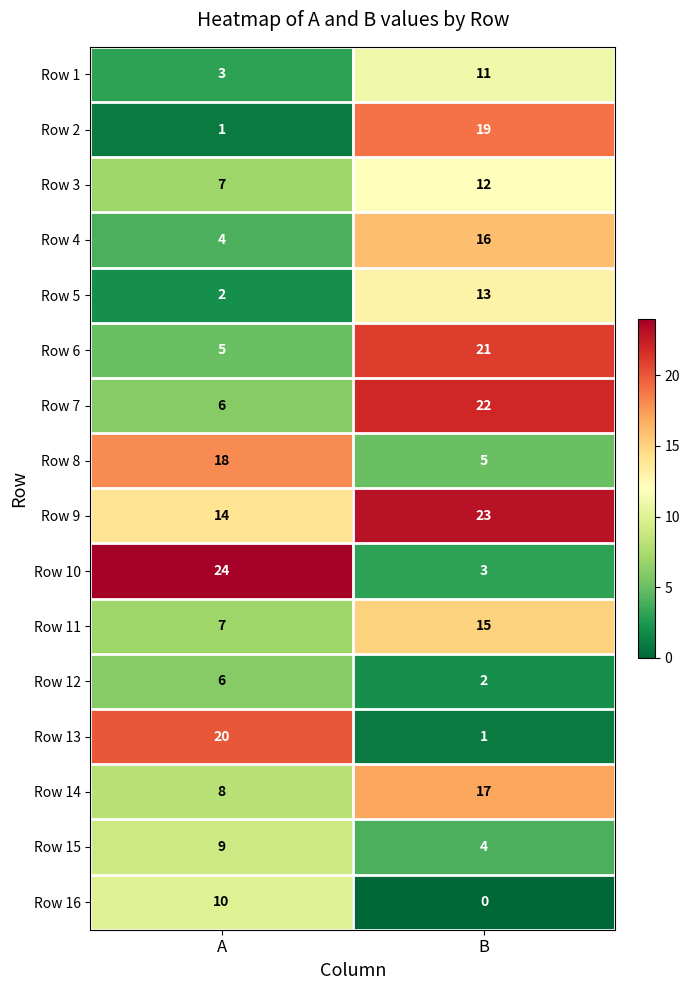

What is the maximum value shown in the chart?

24